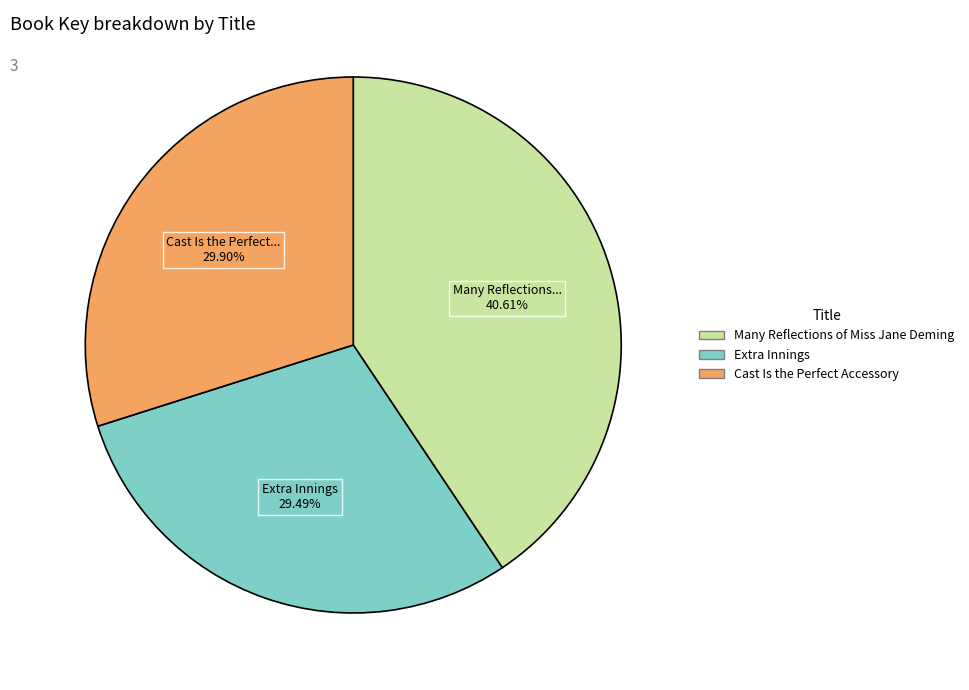

How many slices are in this pie chart?

3